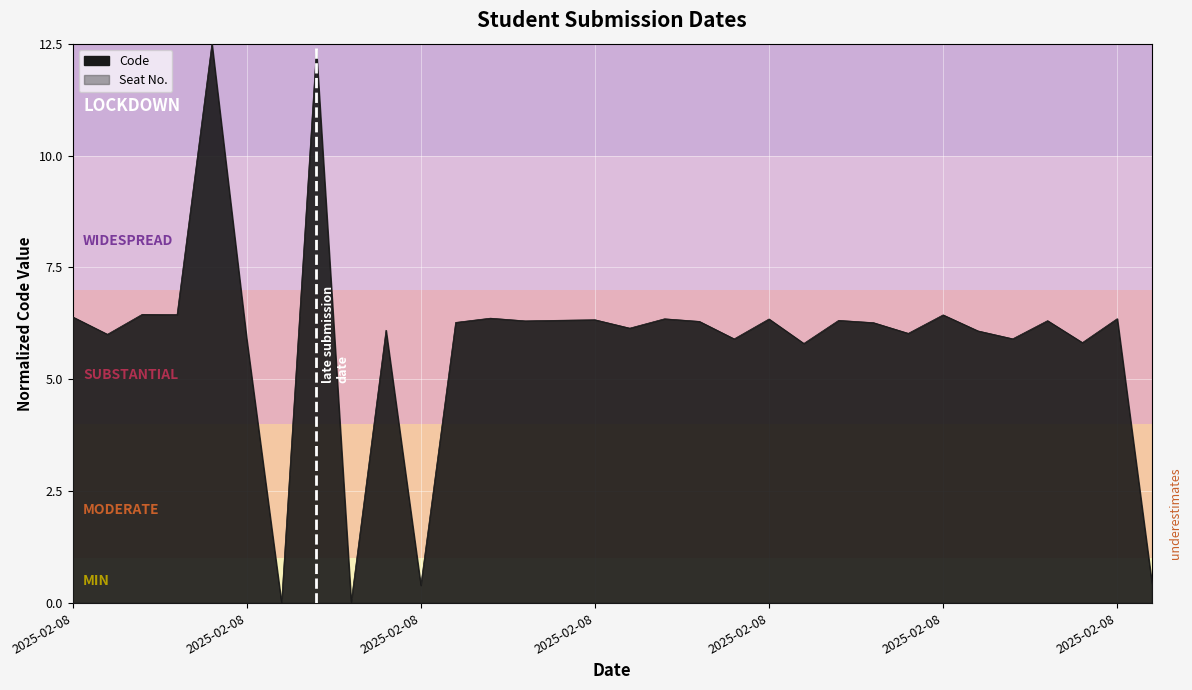

Reading right to left, list all the values displayed in this chart.

0.4	6.4	5.8	6.3	5.9	6.1	6.4	6.0	6.3	6.3	5.8	6.3	5.9	6.3	6.4	6.1	6.3	6.3	6.3	6.4	6.3	0.4	6.1	0.0	12.4	0.0	5.9	12.5	6.4	6.5	6.0	6.4